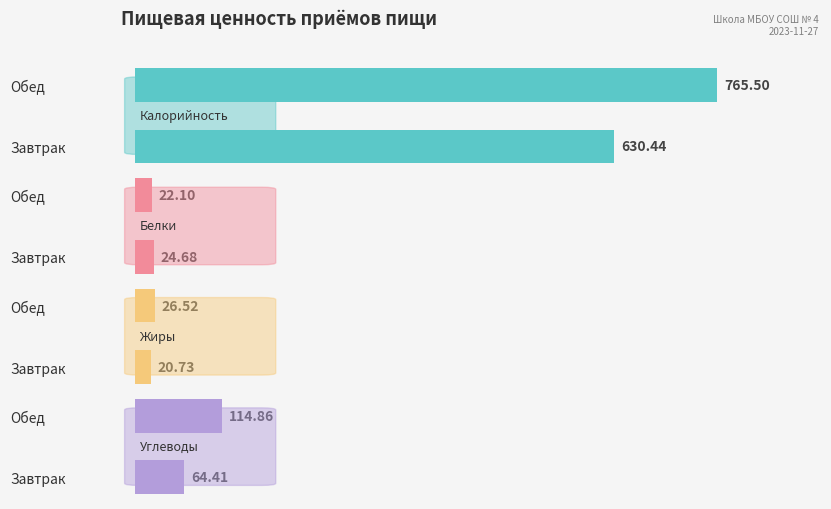

True or false: Калорийность has a value of 630.4 at Завтрак.

True